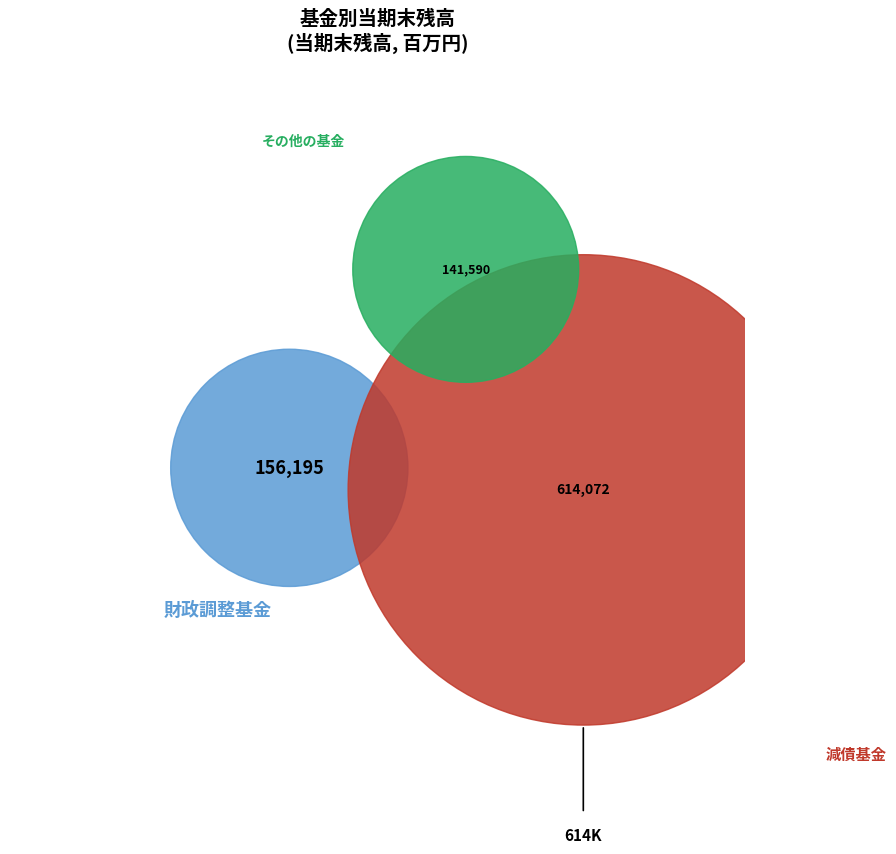

To the nearest percent, what is the difference between the largest and smallest slice percentages?

52%